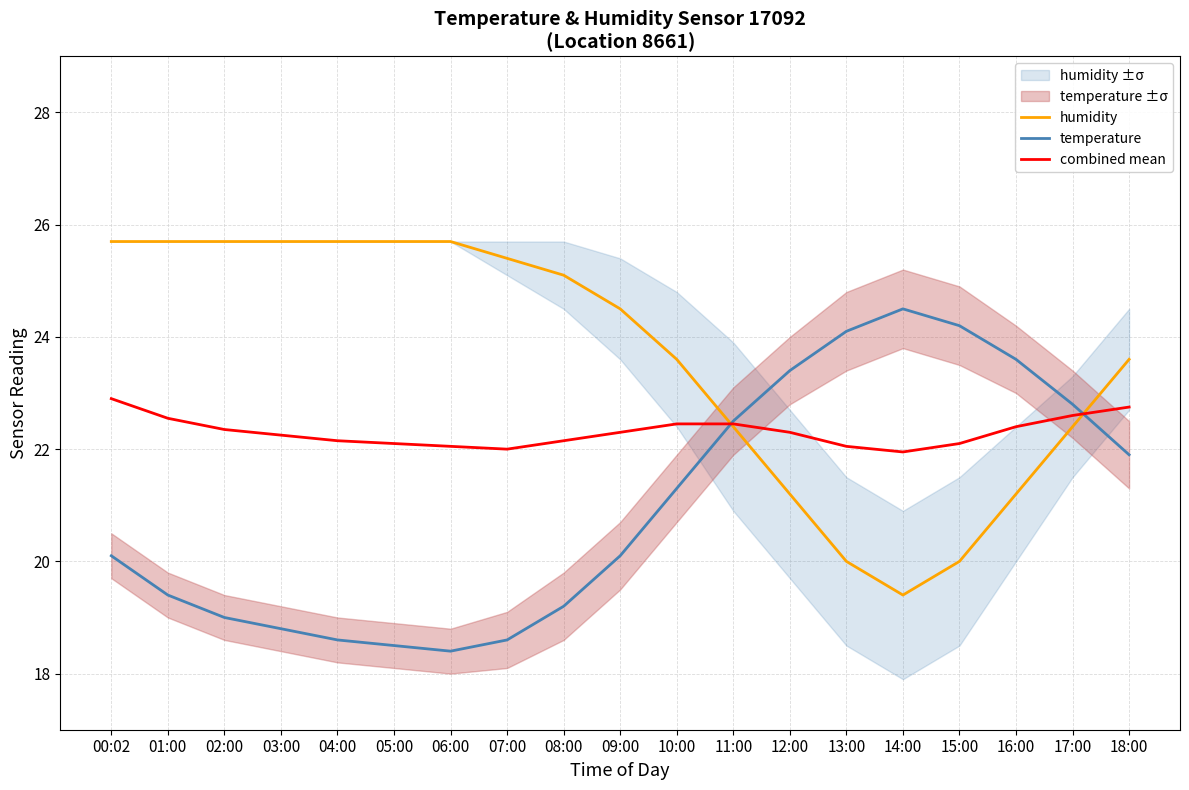

What is the difference between the combined mean values at 05:00 and 16:00?

0.3